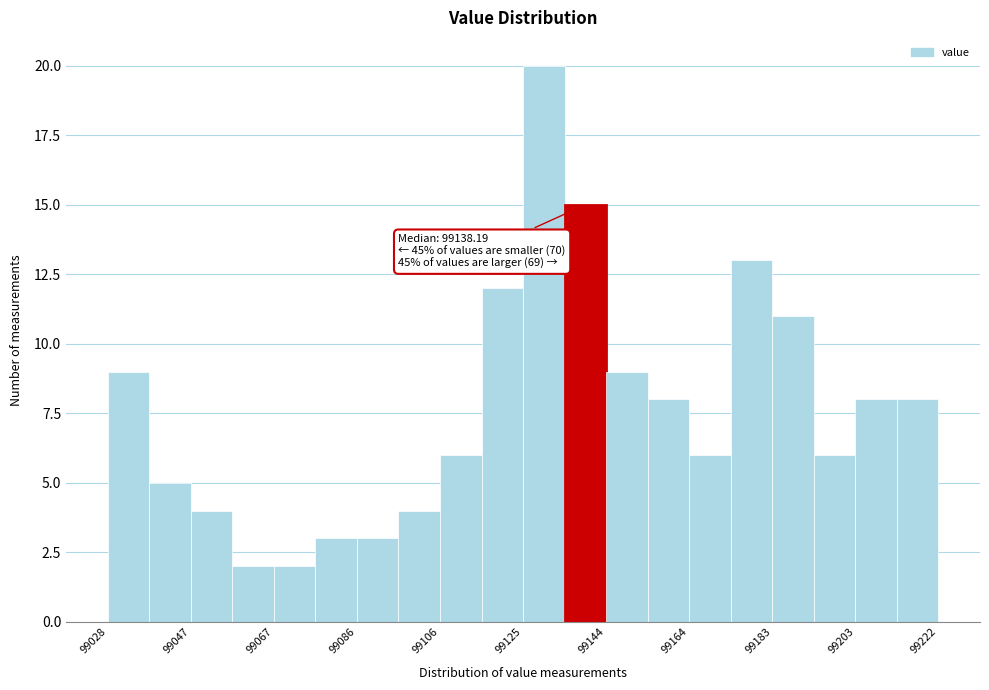

Over which range of the x-axis is the bar tallest?

99124 to 99134